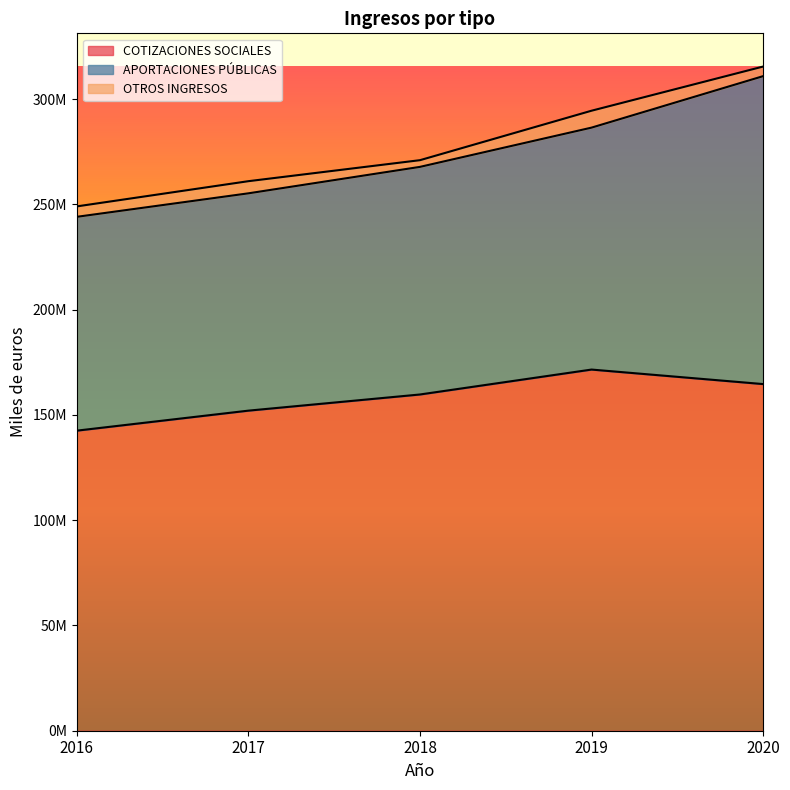

How many categories are shown in the chart?

5